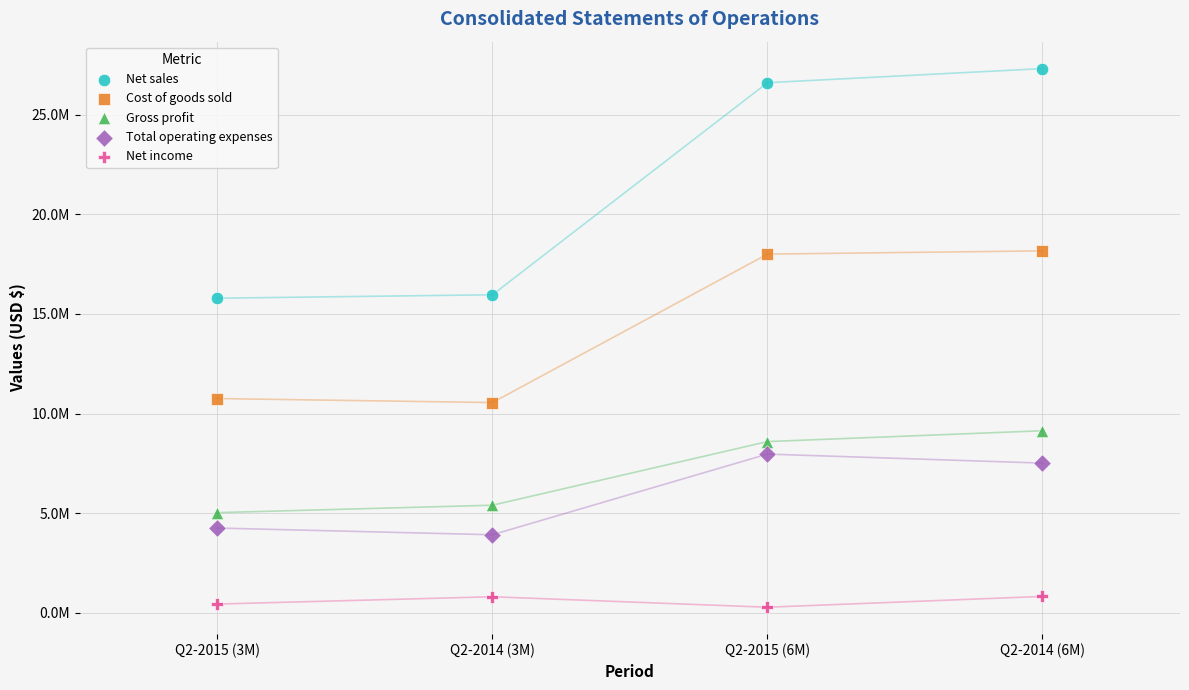

Which series has the widest spread of Y values?

Net sales